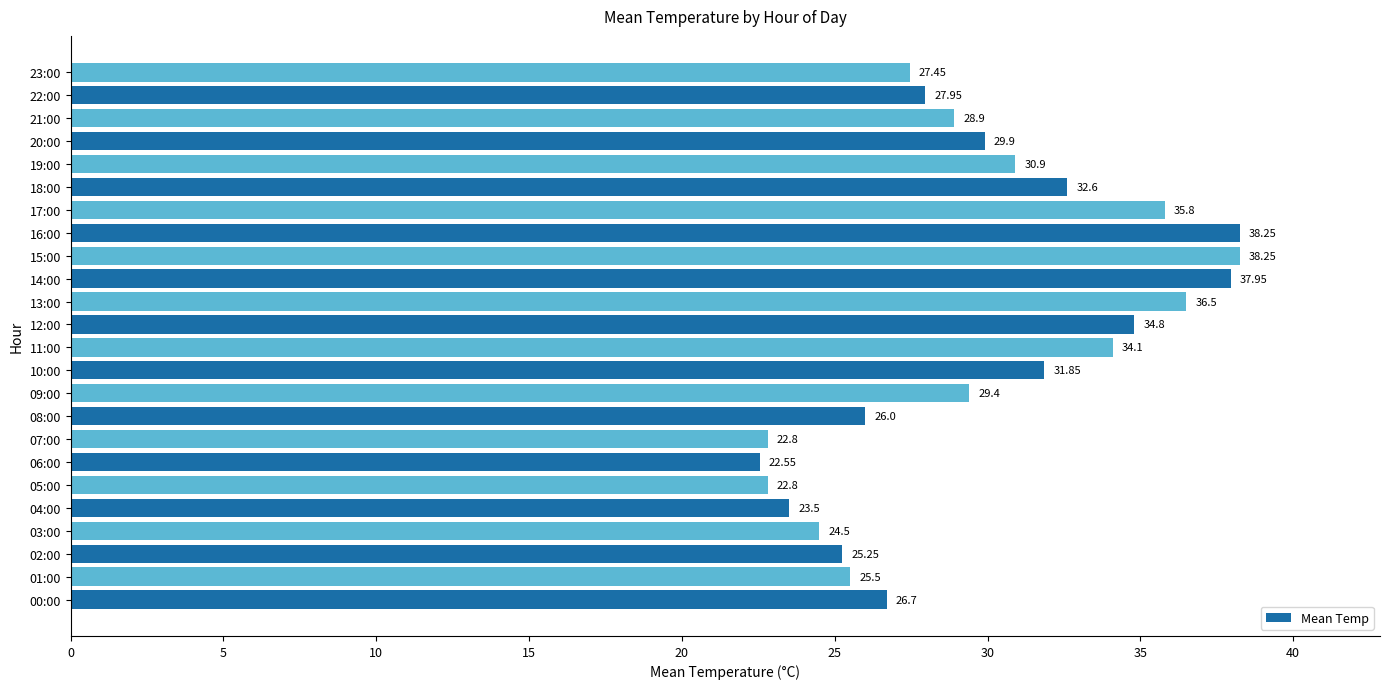

Between 11:00 and 00:00, which is larger?

11:00